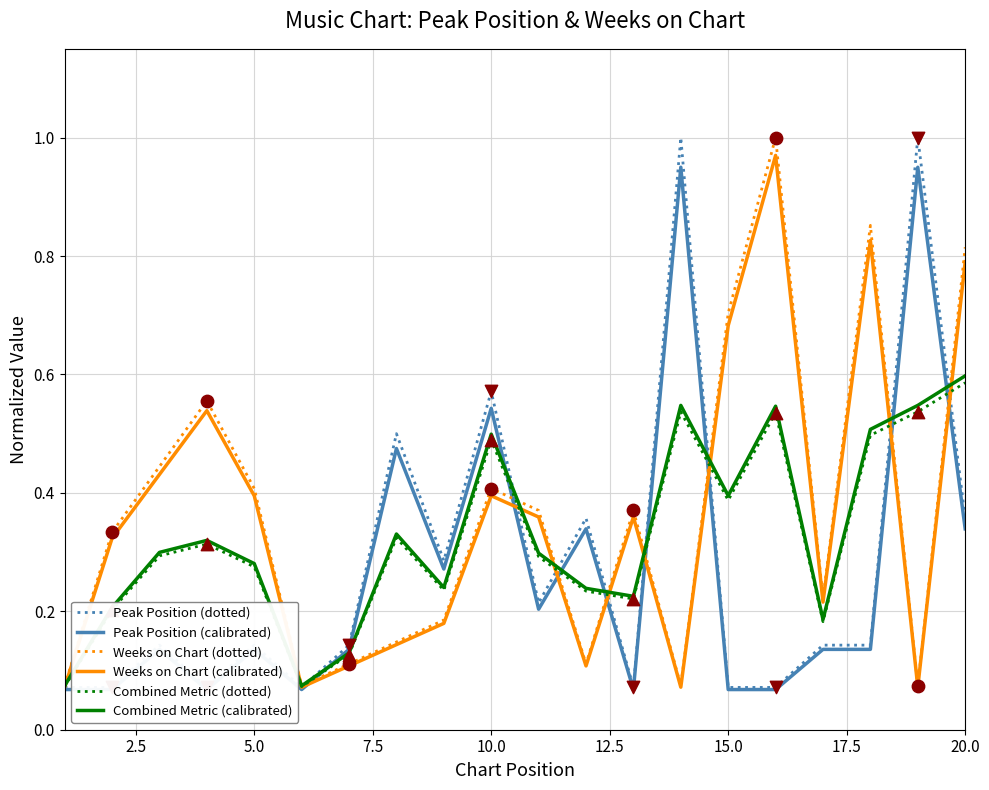

Which category has the highest value in the Combined Metric (dotted) series?

20.0